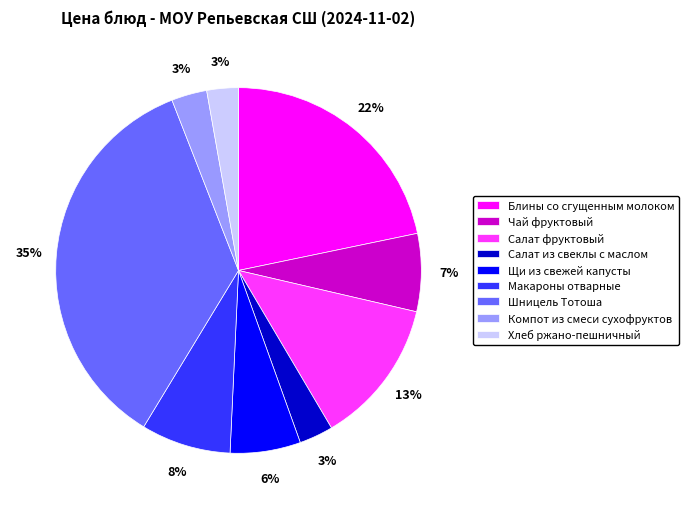

True or false: Чай фруктовый accounts for 1% of the total.

False